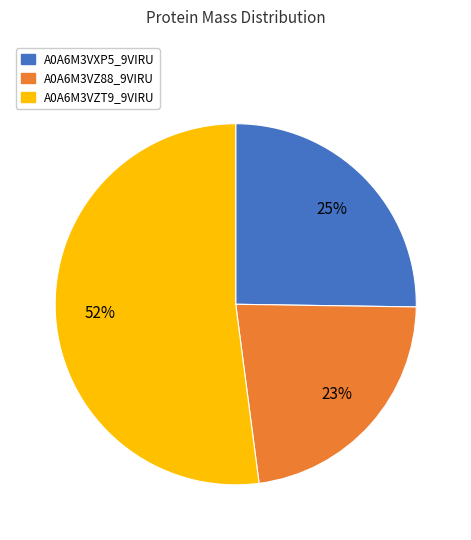

Between A0A6M3VZT9_9VIRU and A0A6M3VXP5_9VIRU, which is larger?

A0A6M3VZT9_9VIRU